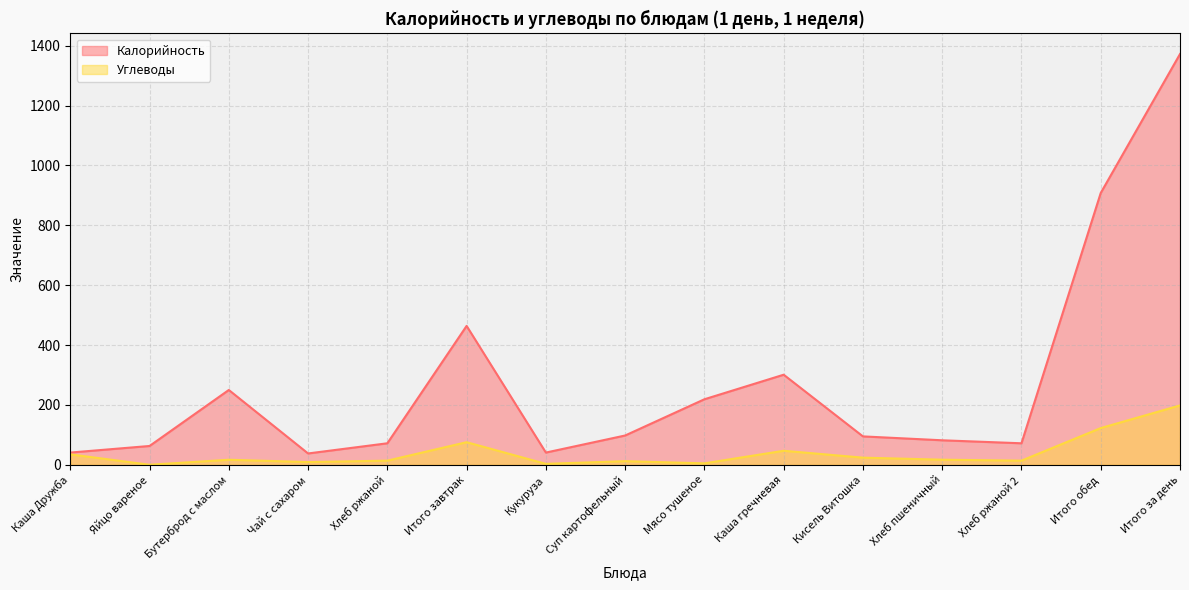

What is the label of the 1st point from the left?

Каша Дружба